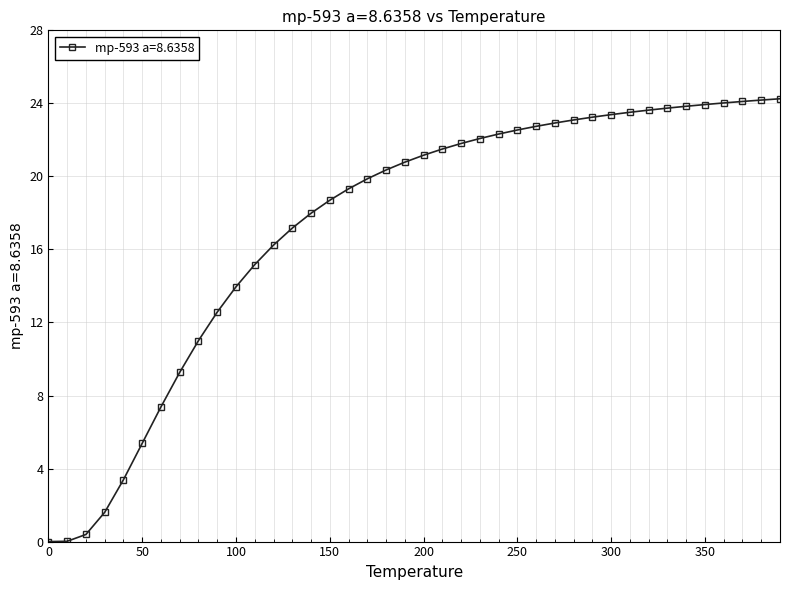

What is the greatest value displayed?

24.3